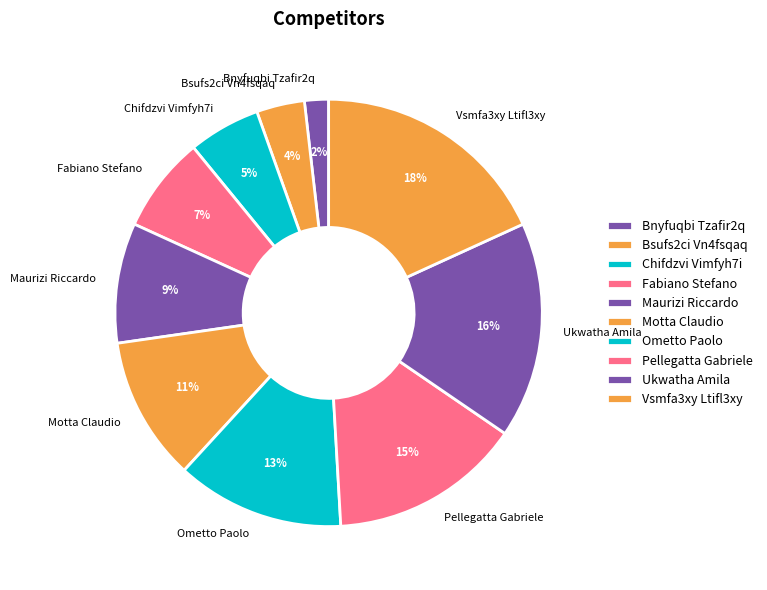

What percentage is the Fabiano Stefano slice, to the nearest percent?

7%